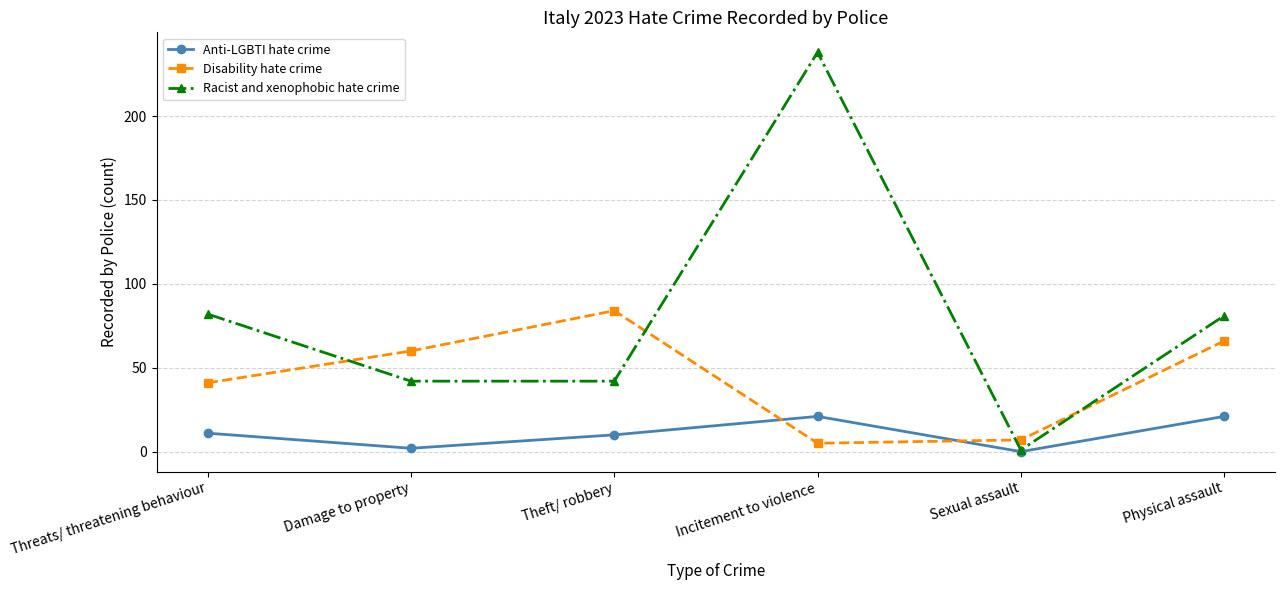

What is the maximum value for Disability hate crime?

84